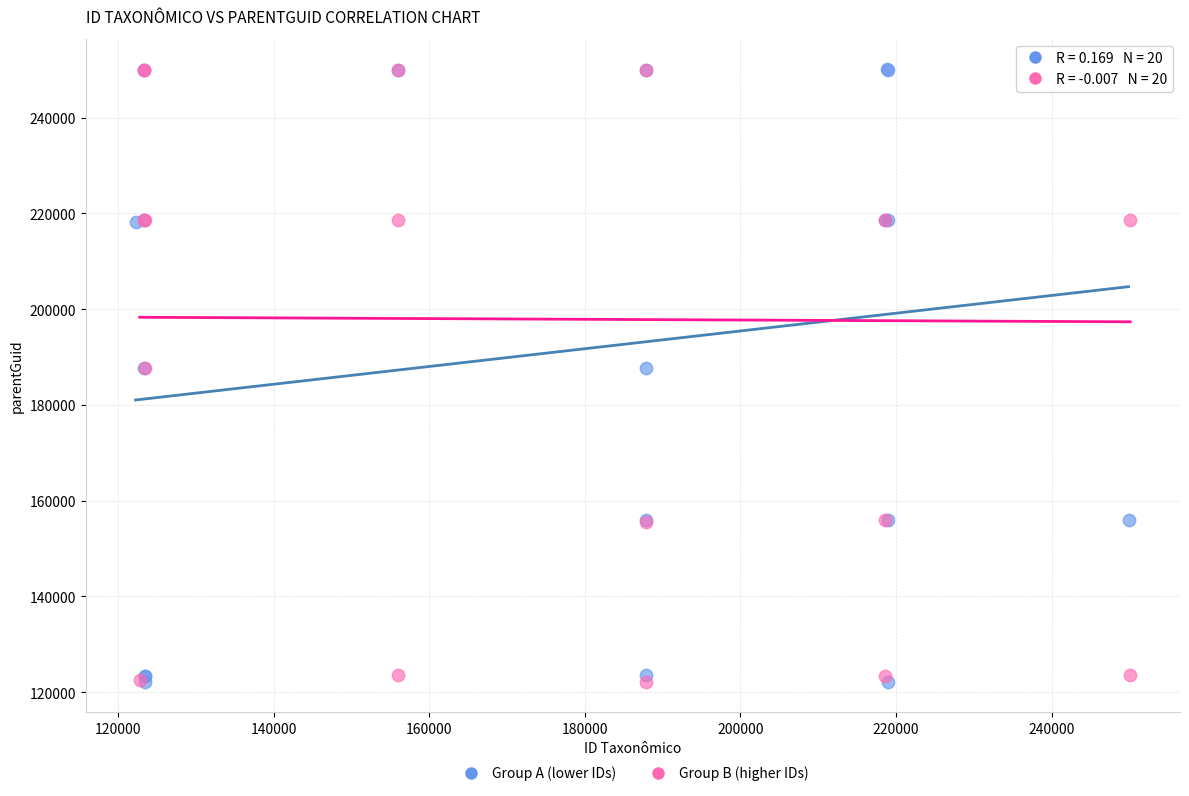

What are all the series names shown in the legend?

Group A (lower IDs), Group B (higher IDs)